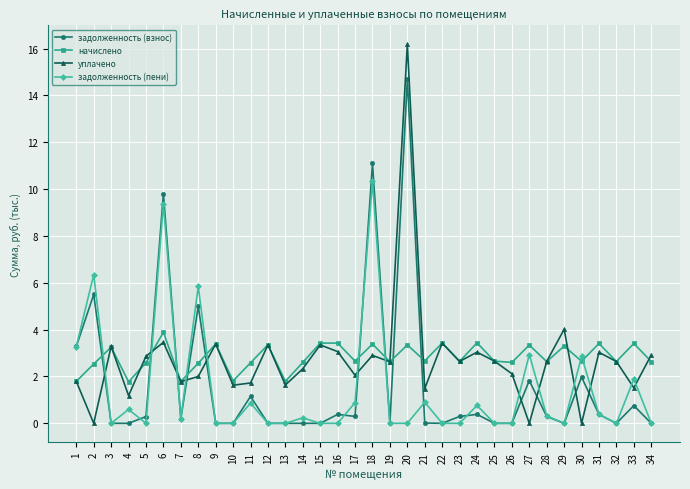

Which category has the highest value in the уплачено series?

20